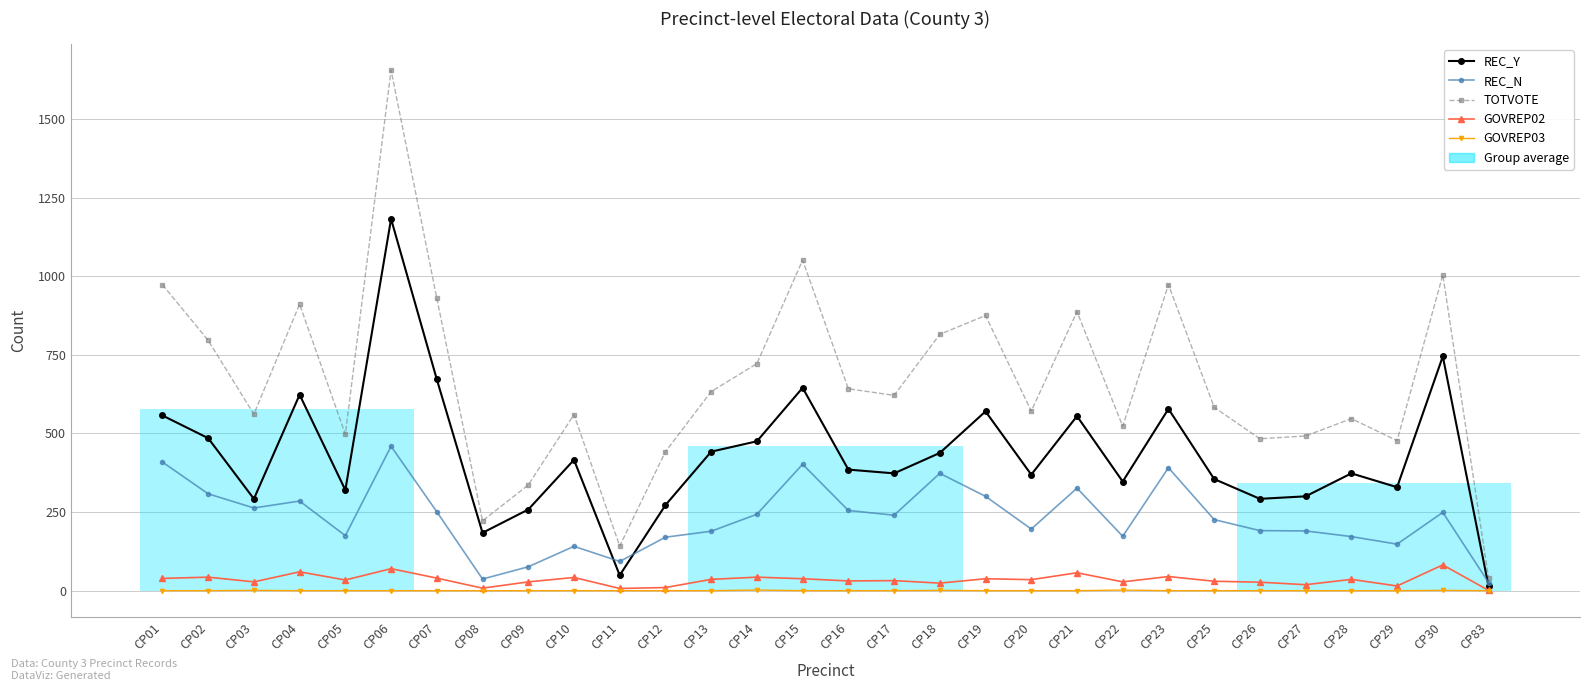

What is the difference between the highest and lowest values at CP13?

633